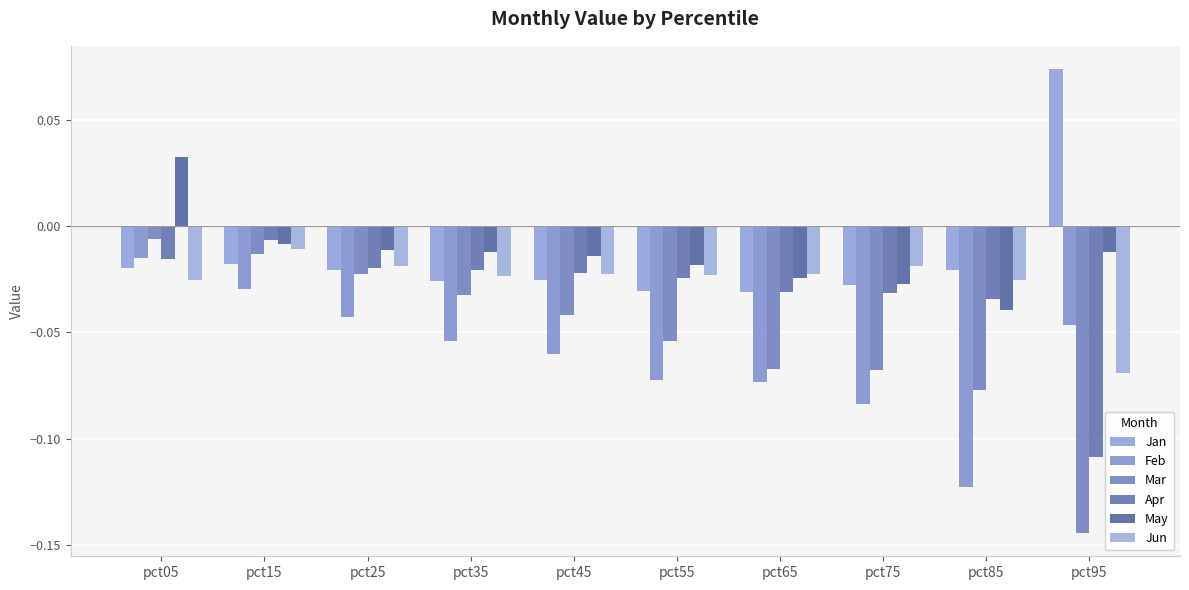

At which label does May reach its peak?

pct05